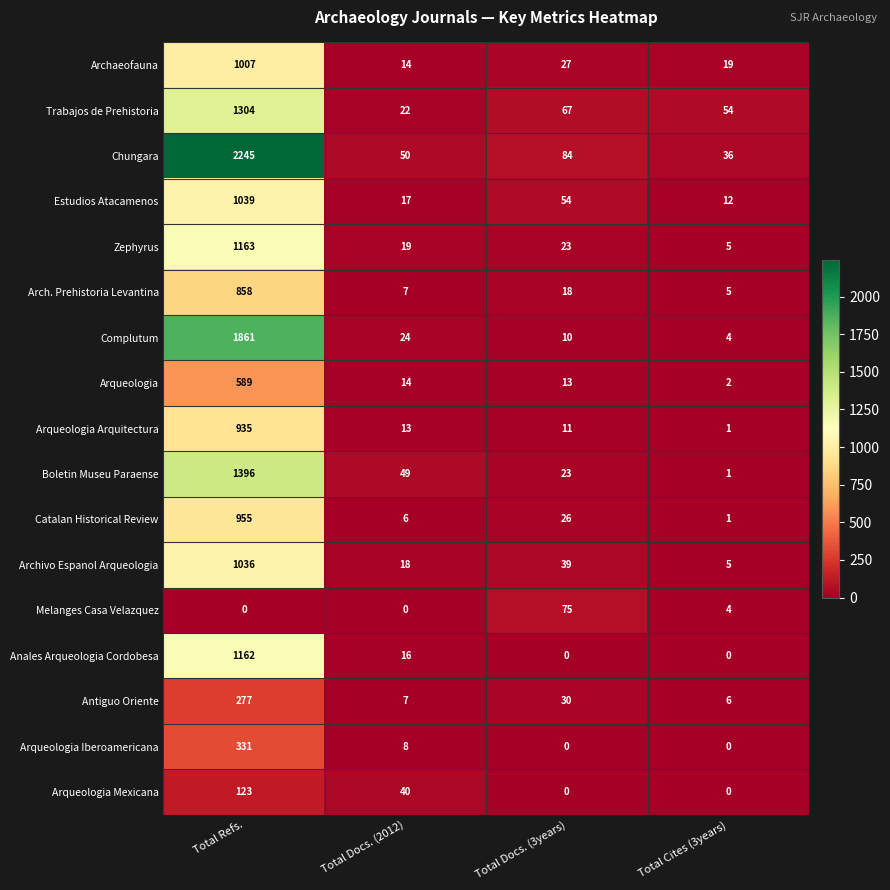

What is the maximum value shown in the chart?

2245